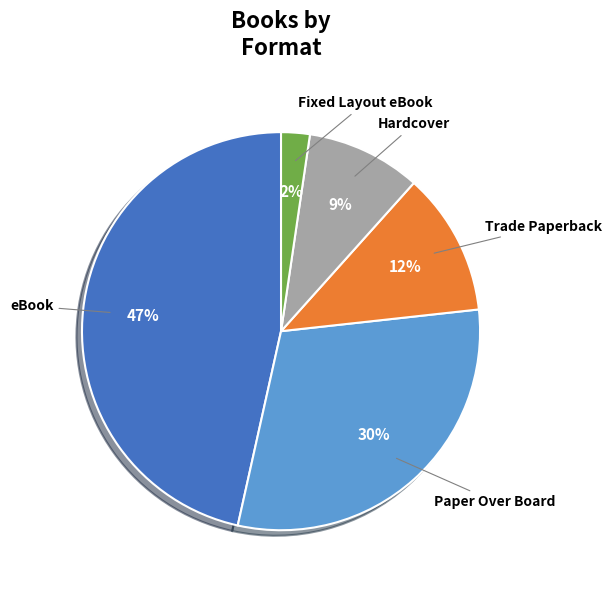

How many segments does this pie chart have?

5